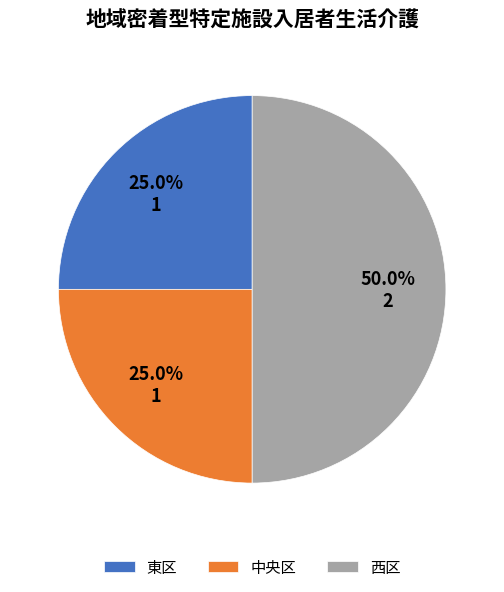

To the nearest percent, what is the combined percentage of 東区 and 中央区?

50%